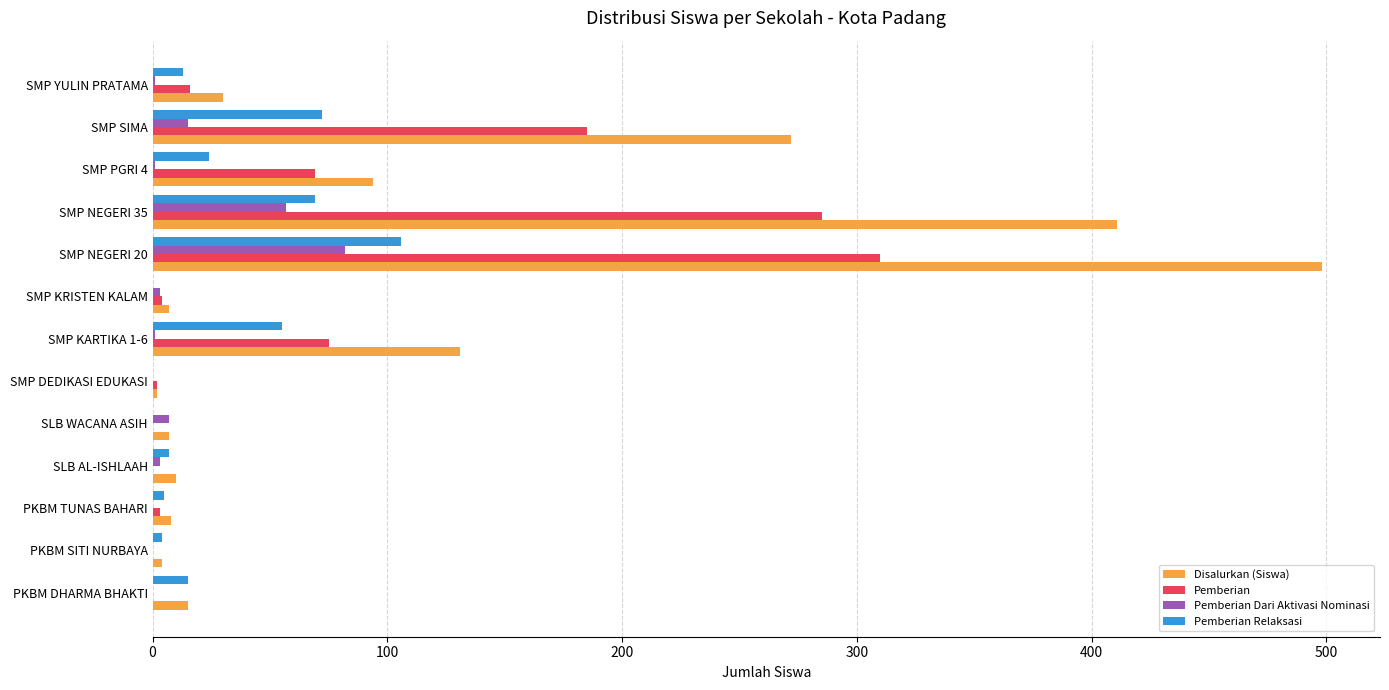

What is the sum of all Pemberian Relaksasi values?

370